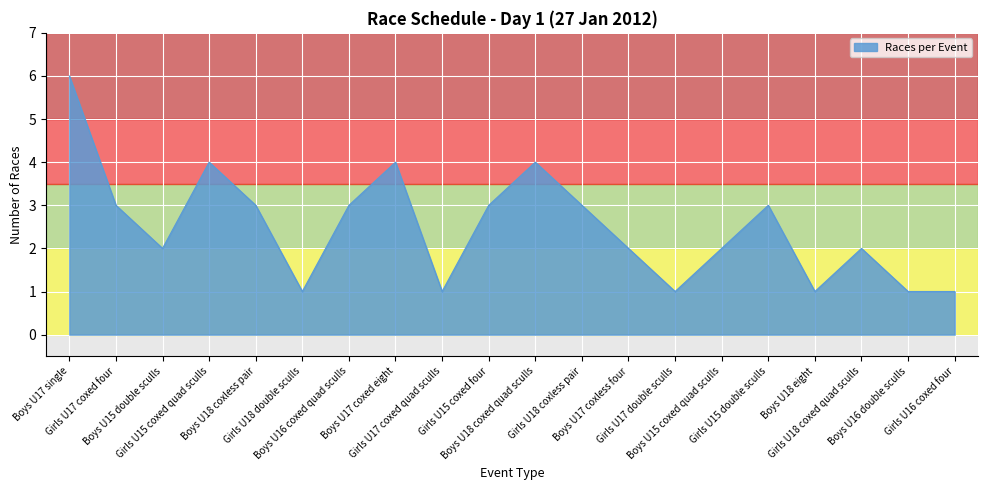

What is the smallest value displayed?

1